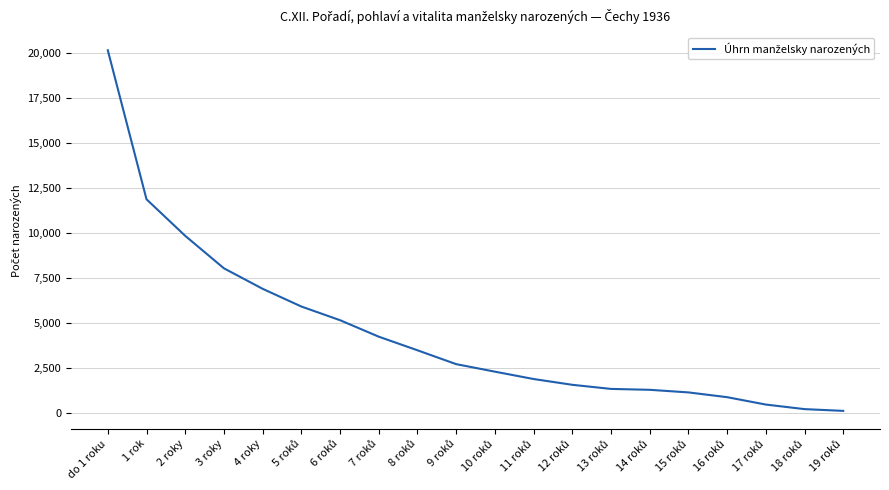

At which label does the data first exceed 2708?

do 1 roku